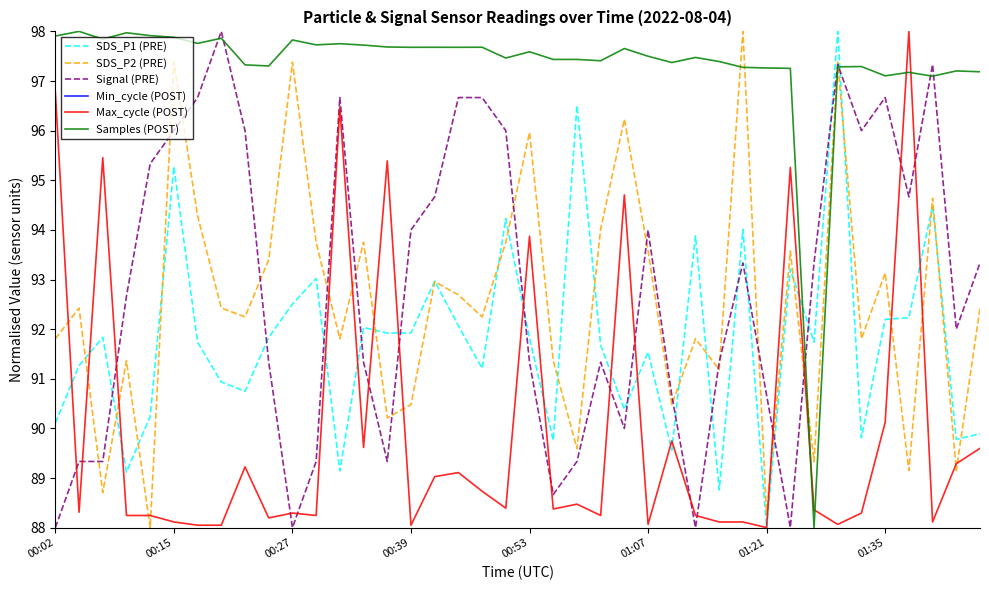

What are all the series names shown in the legend?

SDS_P1 (PRE), SDS_P2 (PRE), Signal (PRE), Min_cycle (POST), Max_cycle (POST), Samples (POST)